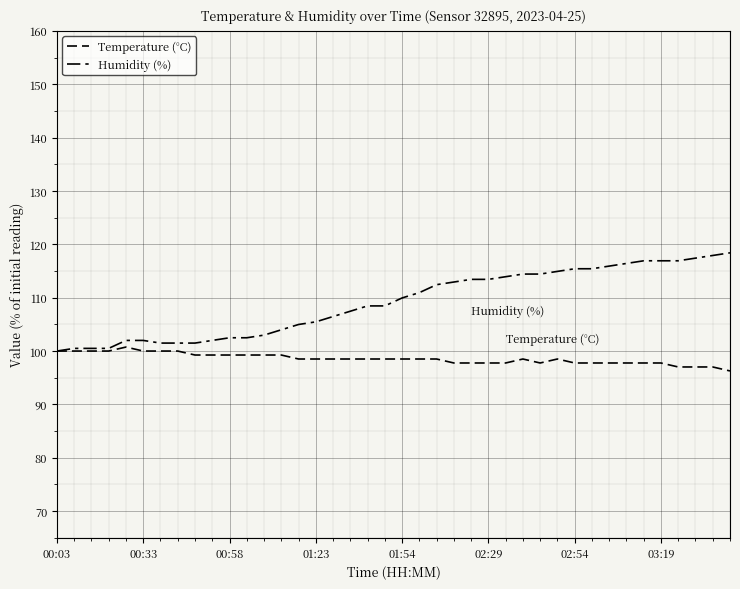

How many lines are shown in the chart?

2